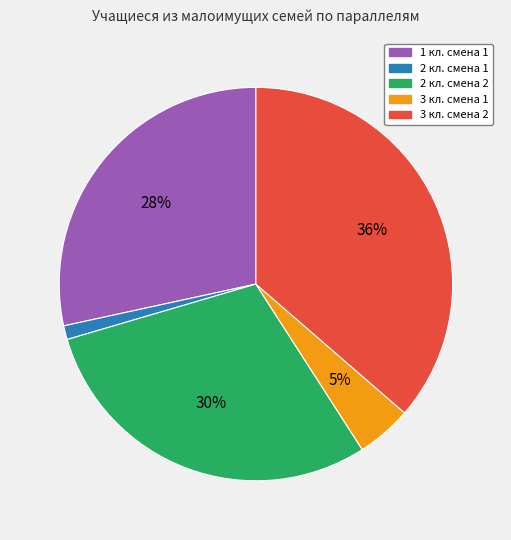

Does any single category account for the majority?

No